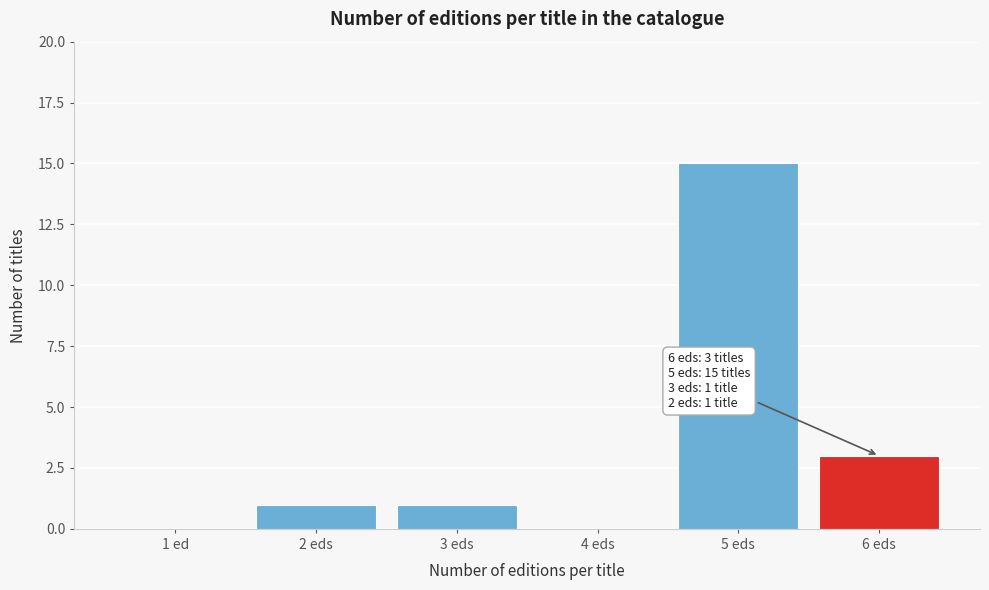

Reading left to right, transcribe all the data shown in this chart.

1 ed=0	2 eds=1	3 eds=1	4 eds=0	5 eds=15	6 eds=3